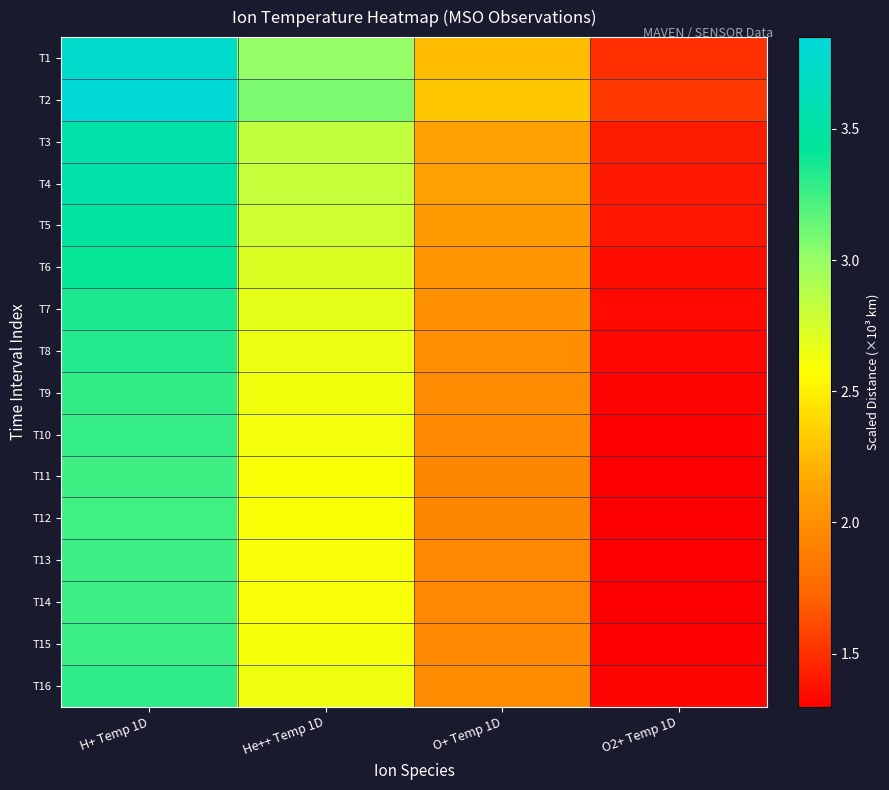

What is the spread (max minus min) of values at O+ Temp 1D?

0.4